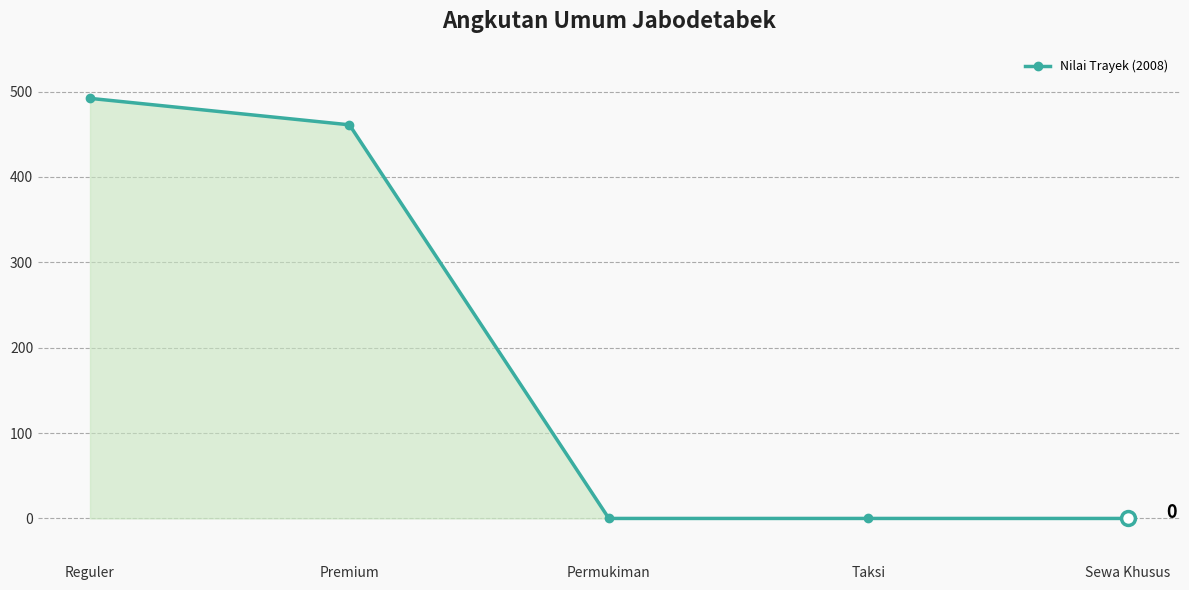

Reading right to left, extract all data points from this chart.

0	0	0	461	492